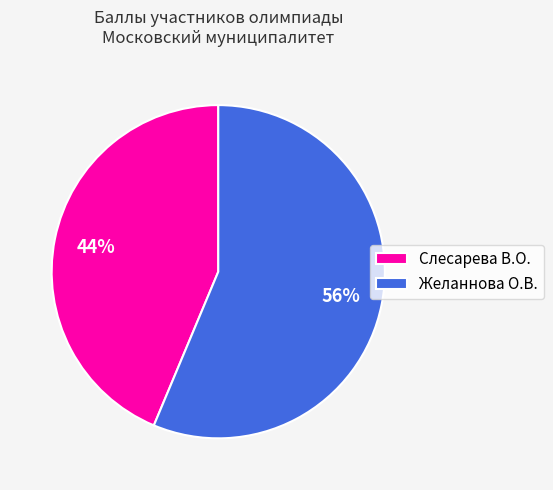

Is it true that Желаннова О.В. is 56% of the pie?

True